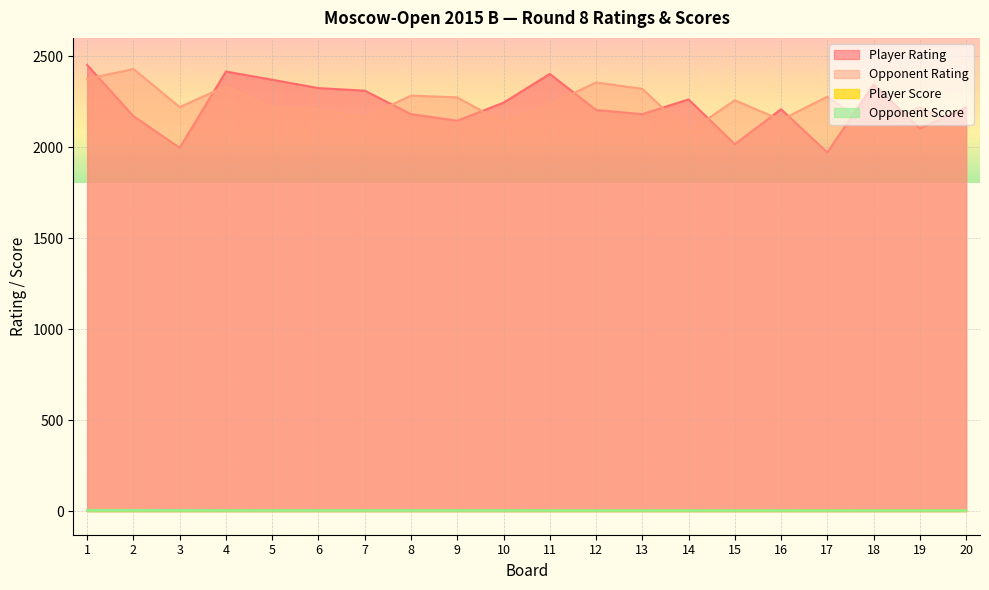

What is the total value across all series at 8?

4474.0